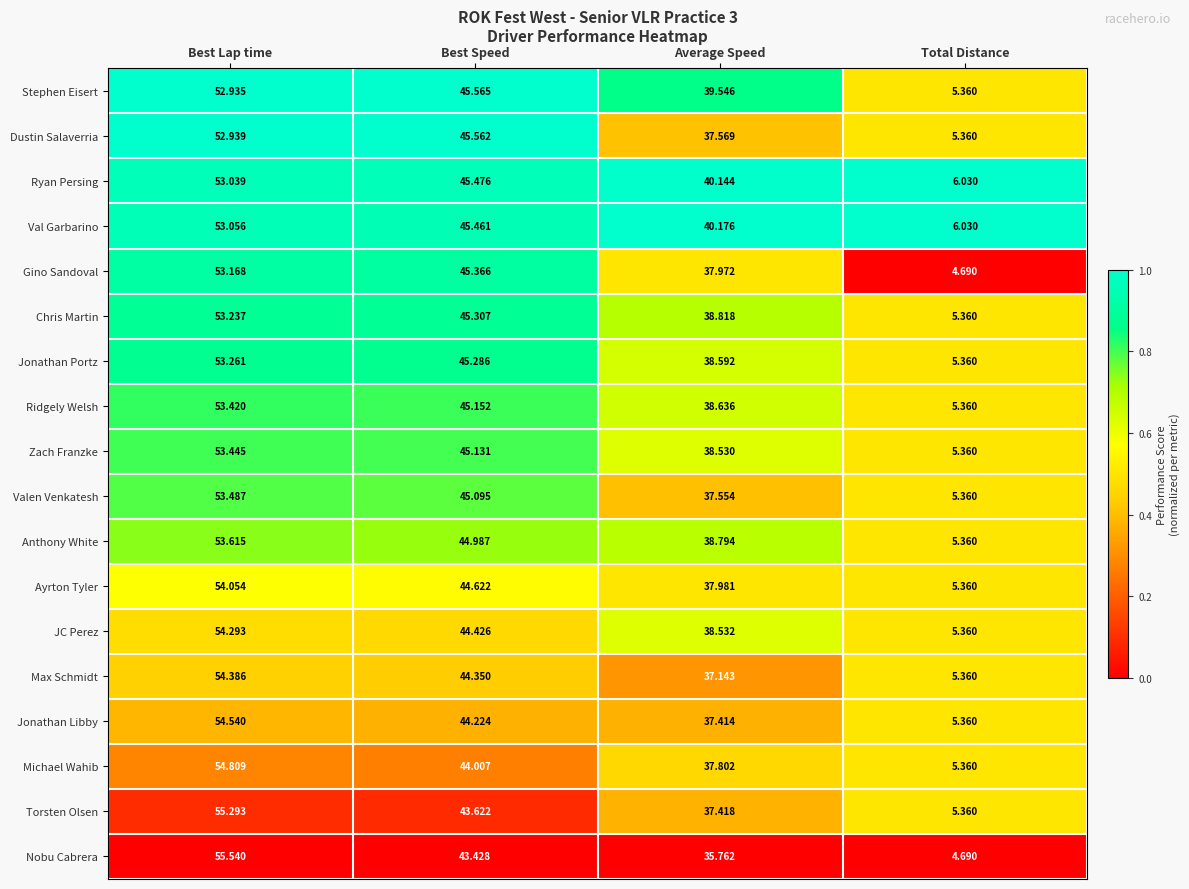

Which series has the largest total across all categories?

Val Garbarino